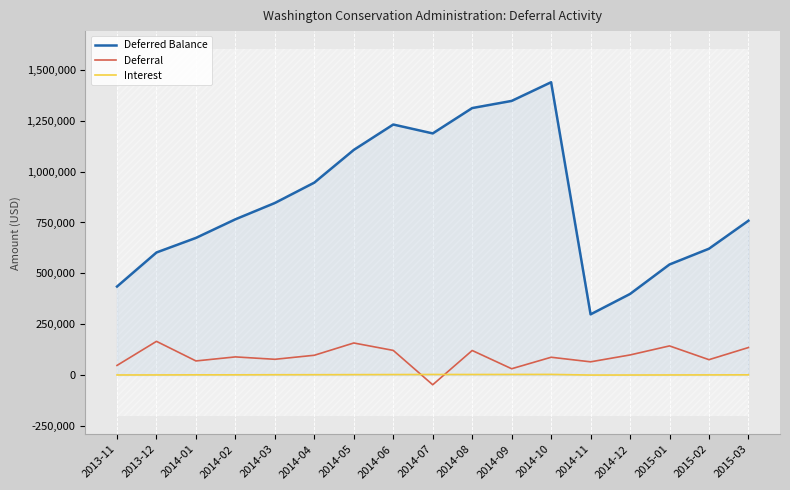

List the series in order of their peak value, highest first.

Deferred Balance, Deferral, Interest